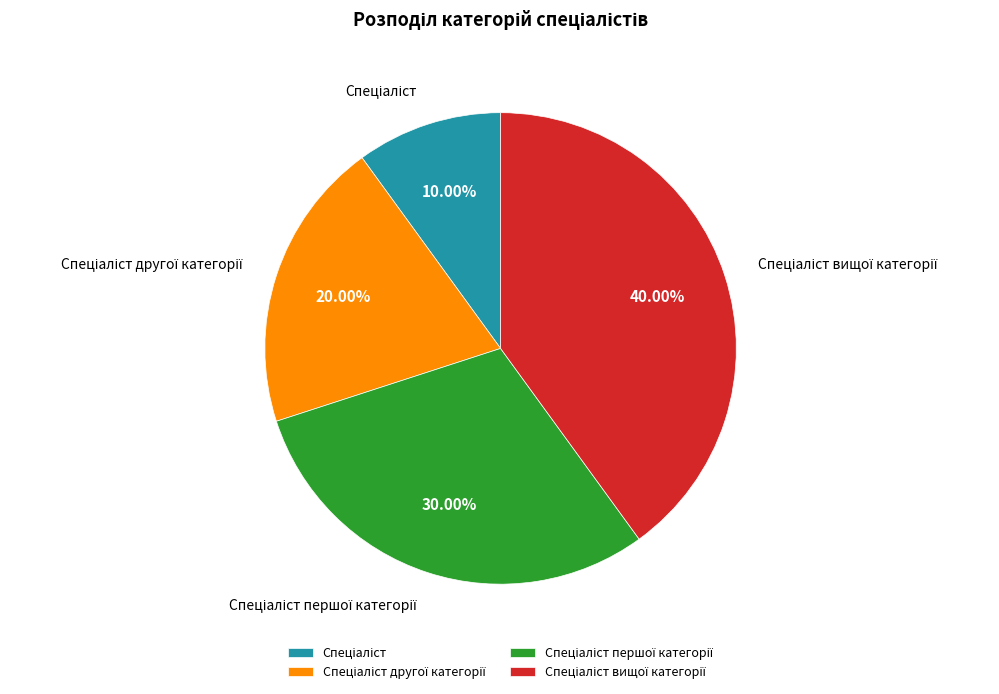

Is there a majority slice in this chart?

No